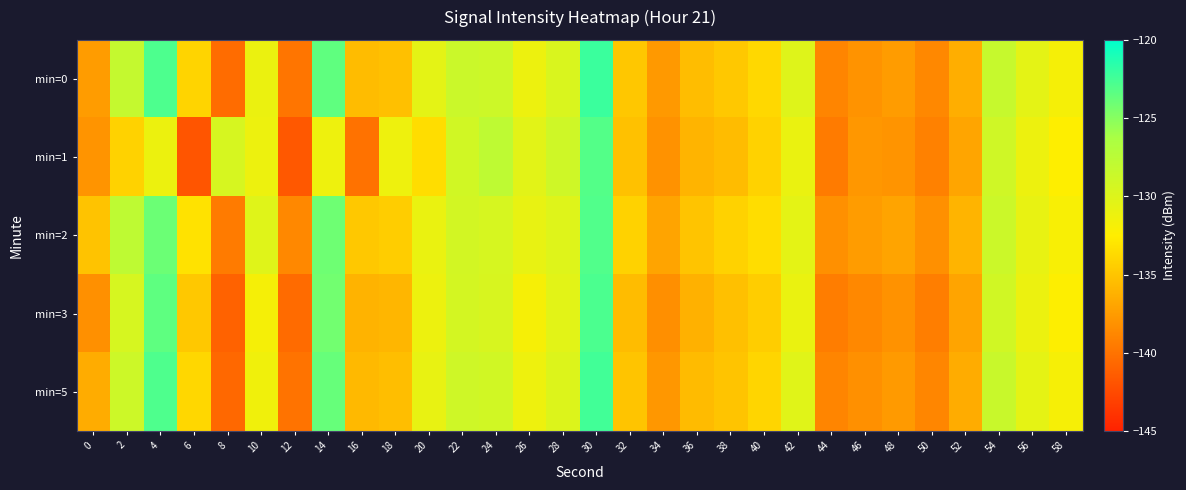

Which series has the widest spread of values?

min=1